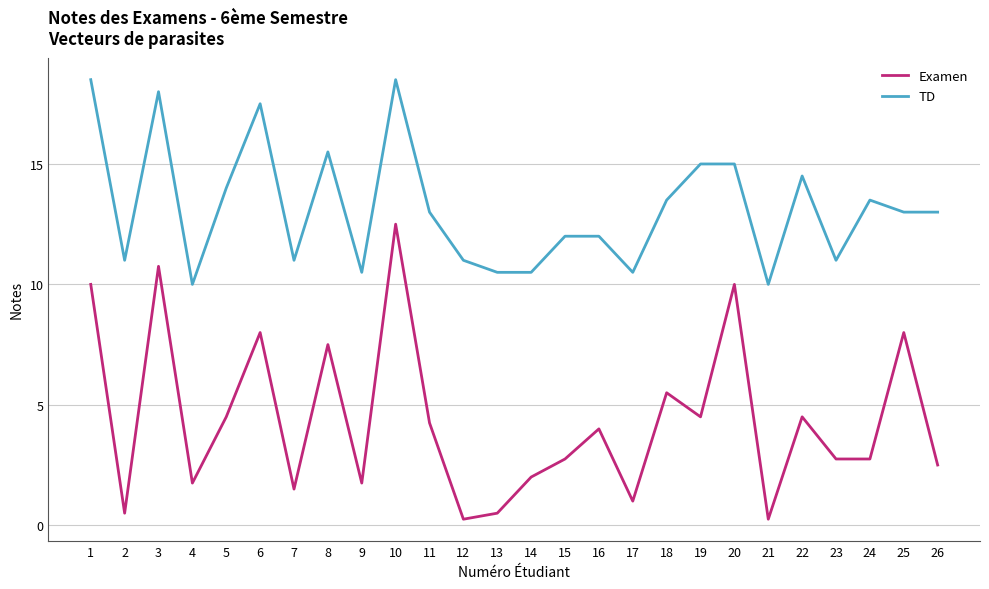

Is it true that TD equals 6.6 at 23?

False